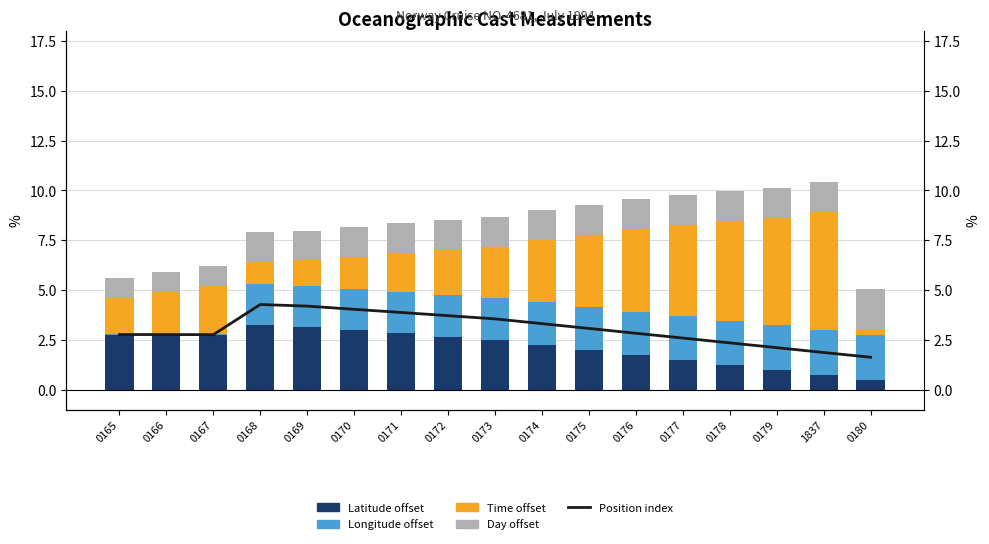

Is it true that Day offset equals 1.5 at 0178?

True